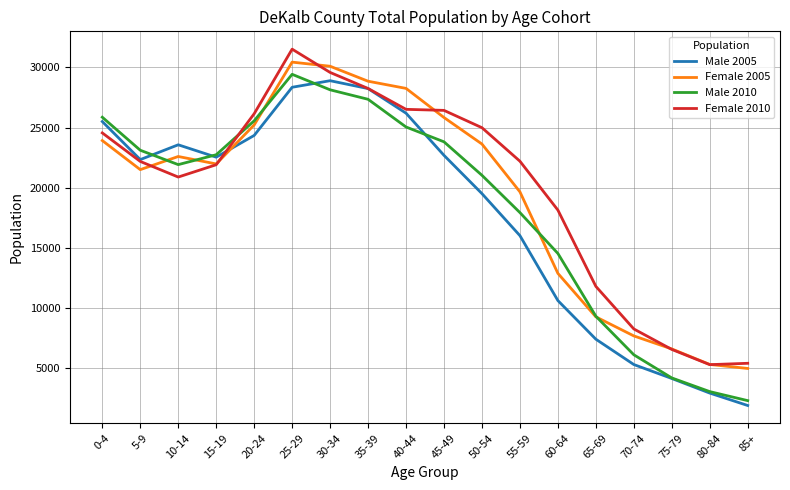

List the labels in order of Female 2005 value, largest first.

25-29, 30-34, 35-39, 40-44, 45-49, 20-24, 0-4, 50-54, 10-14, 15-19, 5-9, 55-59, 60-64, 65-69, 70-74, 75-79, 80-84, 85+